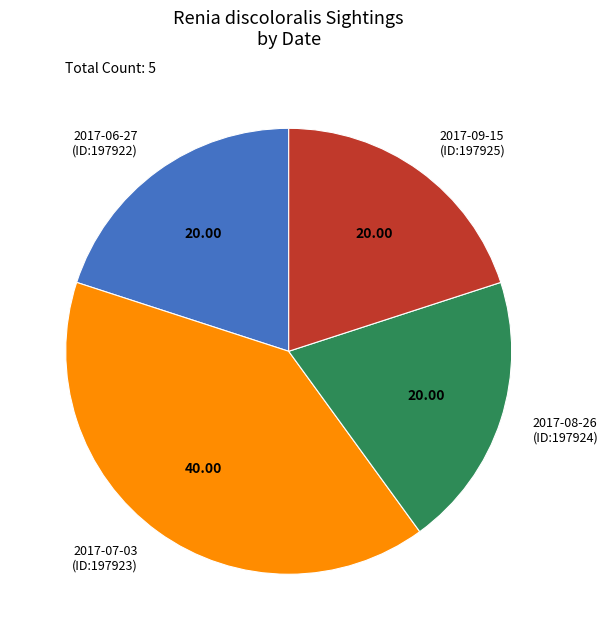

True or false: 2017-06-27 (ID:197922) accounts for 20% of the total.

True